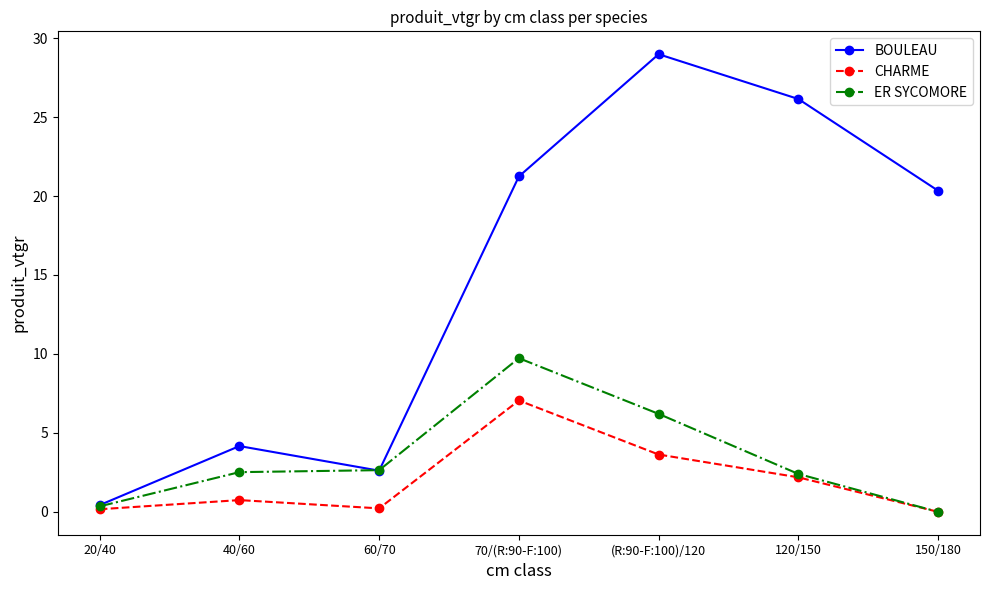

At which label does BOULEAU first exceed 20?

70/(R:90-F:100)